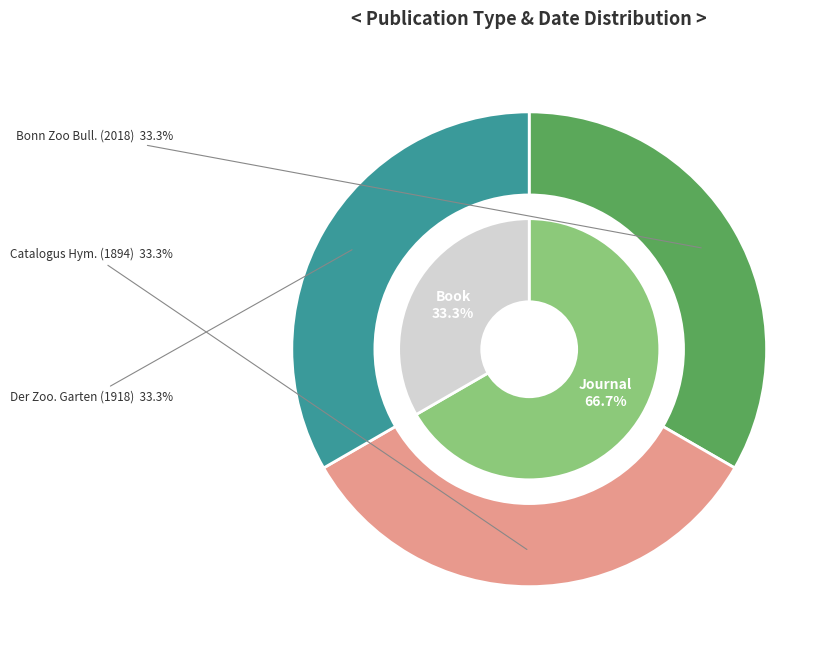

Is there a majority slice in this chart?

No